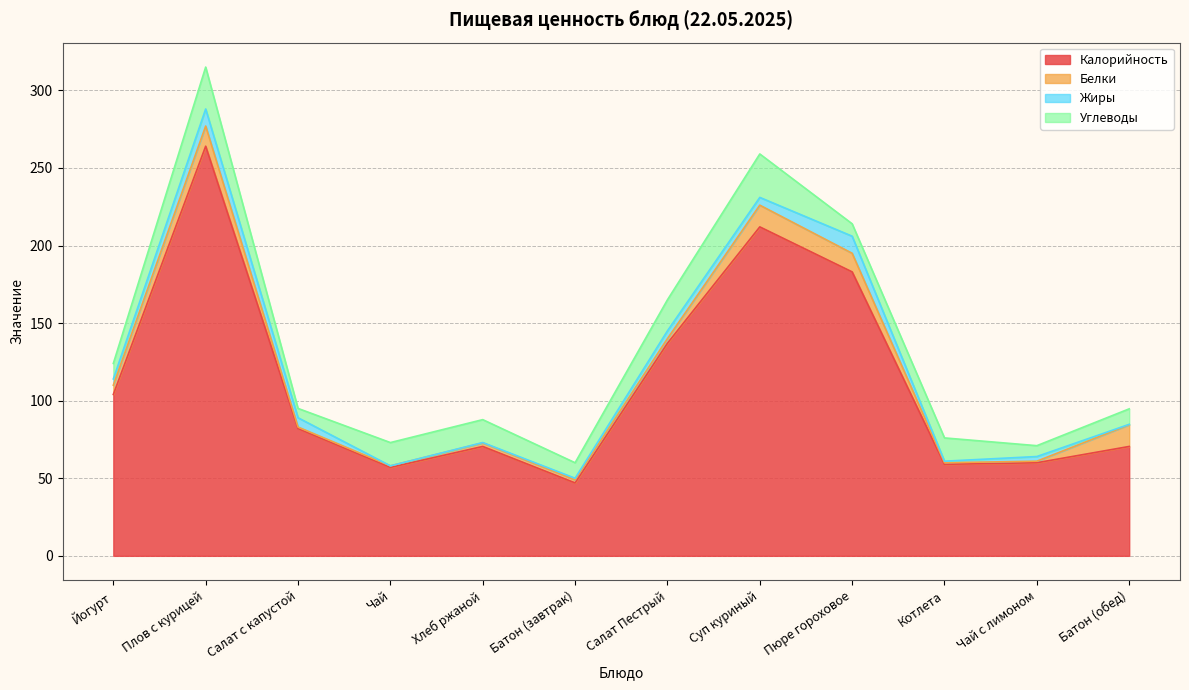

Does the chart display data point markers on the line(s)?

No